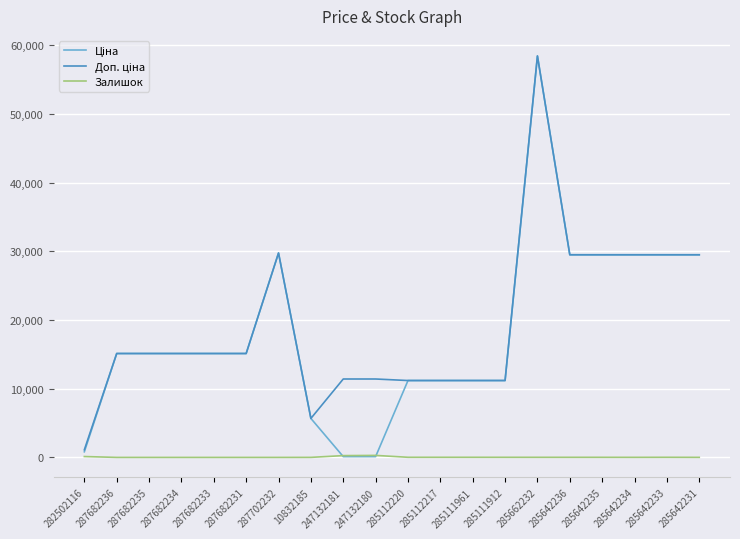

True or false: Залишок has a value of 16.0 at 285642233.

True